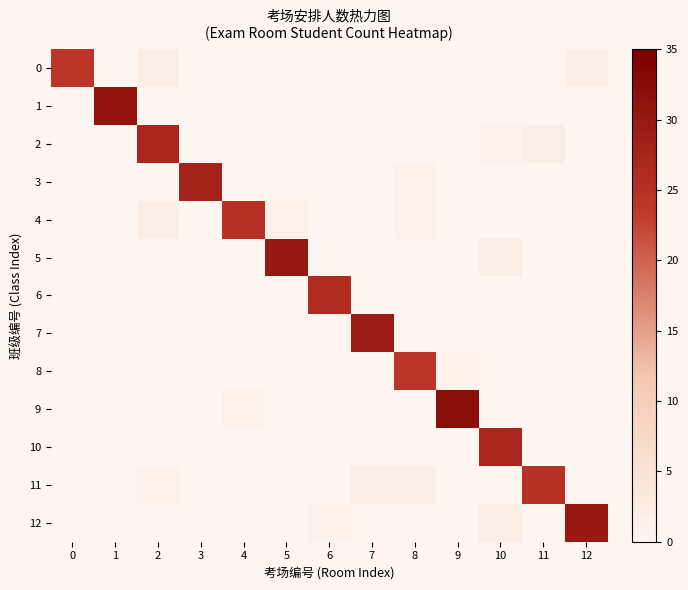

Which series has the largest range (max minus min)?

row_9